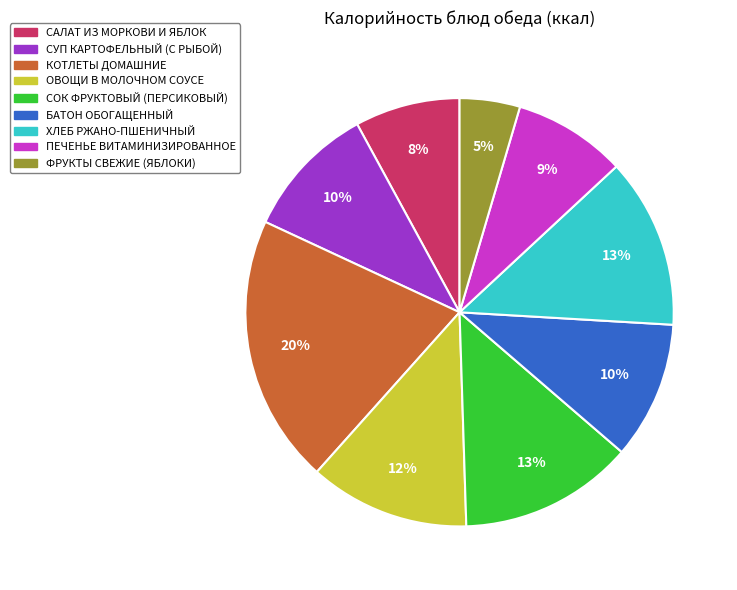

To the nearest percent, what is the average slice percentage?

11%